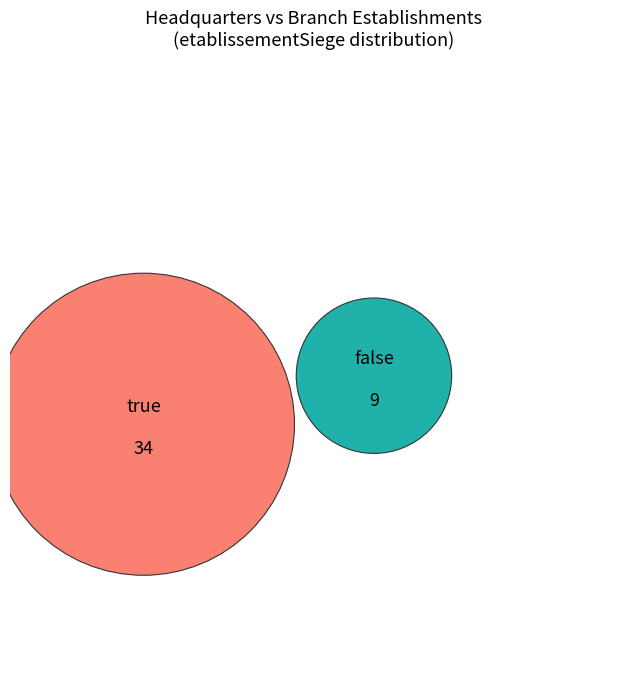

To the nearest percent, what portion does true represent?

79%